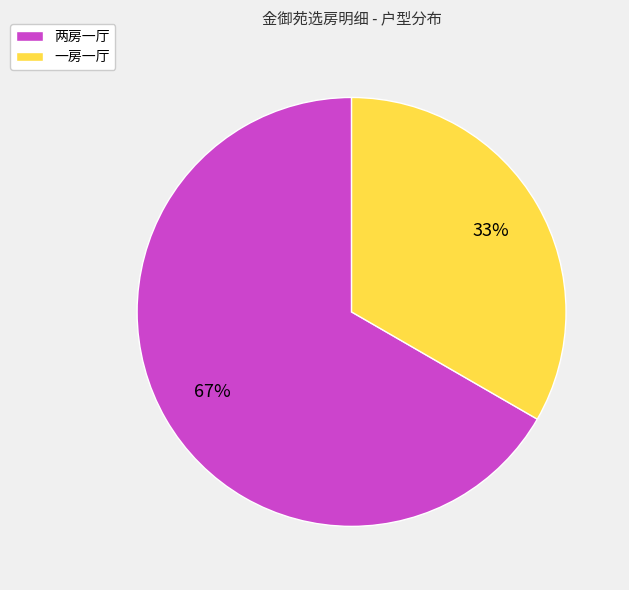

Combined, do 两房一厅 and 一房一厅 account for over 50%?

Yes